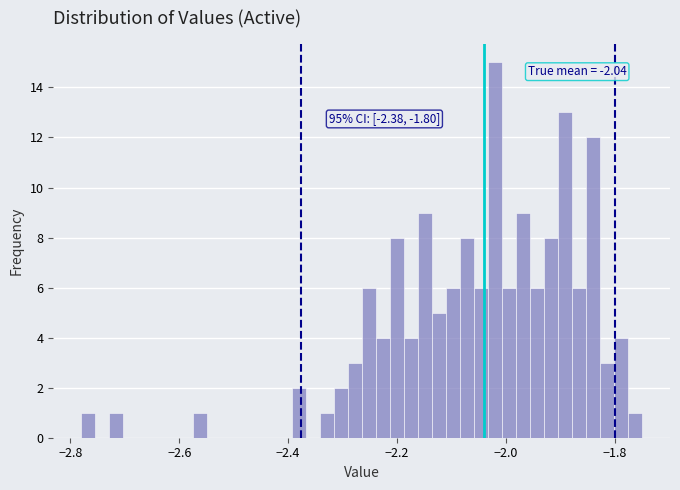

Read against the x-axis, roughly where is the centre of the tallest bar?

-2.02